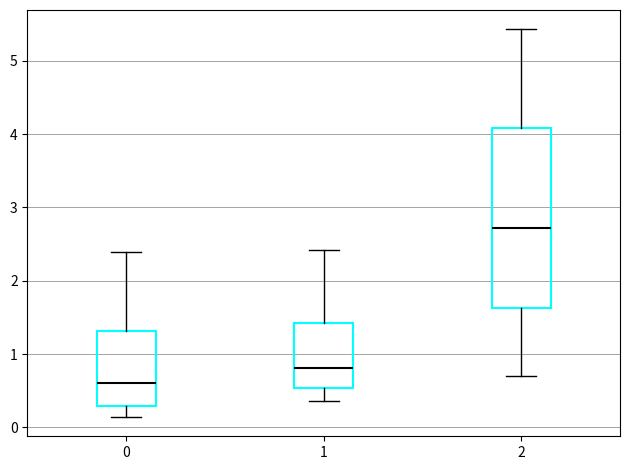

Where is the upper edge of the box at x = 1 on the y-axis? The values are not printed on the chart, so give them approximately, as read against the axis.

1.4